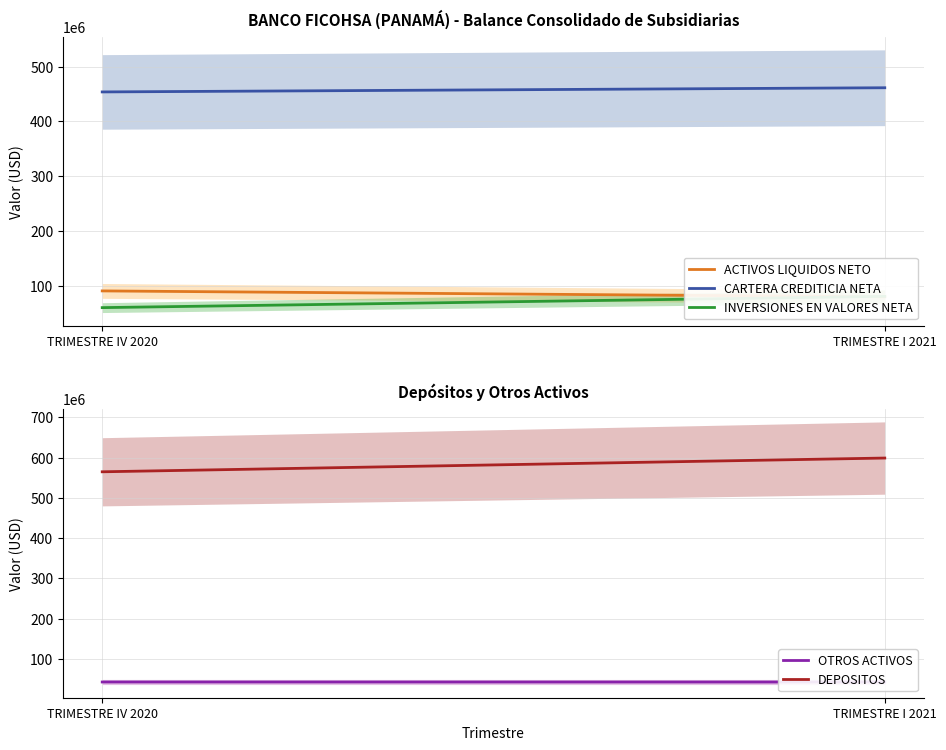

What position from the right is TRIMESTRE I 2021?

1